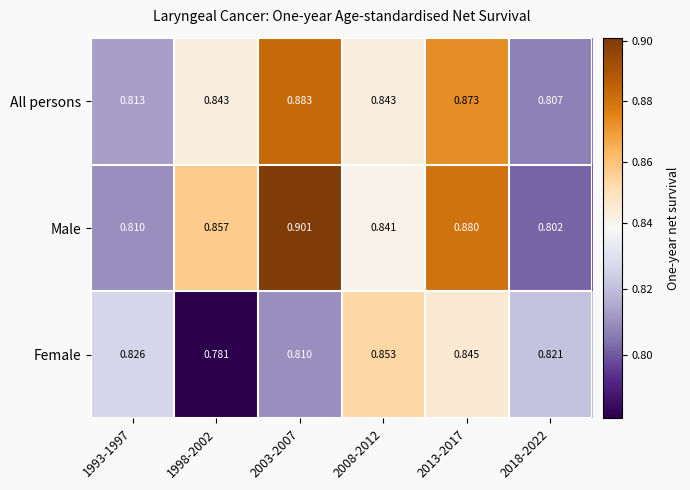

Which series has the largest total across all categories?

Male